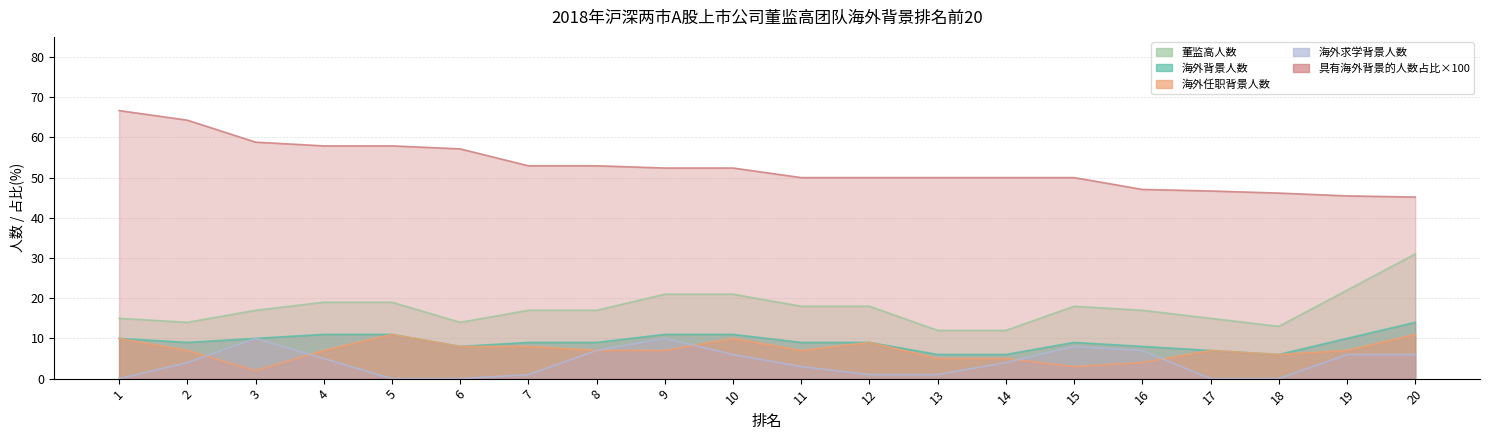

True or false: 董监高人数 and 海外背景人数 intersect in this chart.

False